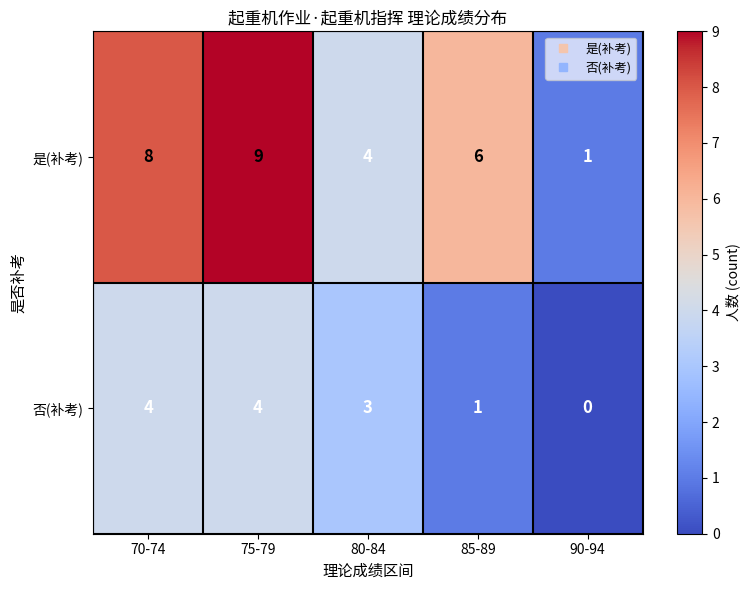

List the series in order of their overall mean, highest first.

是(补考), 否(补考)